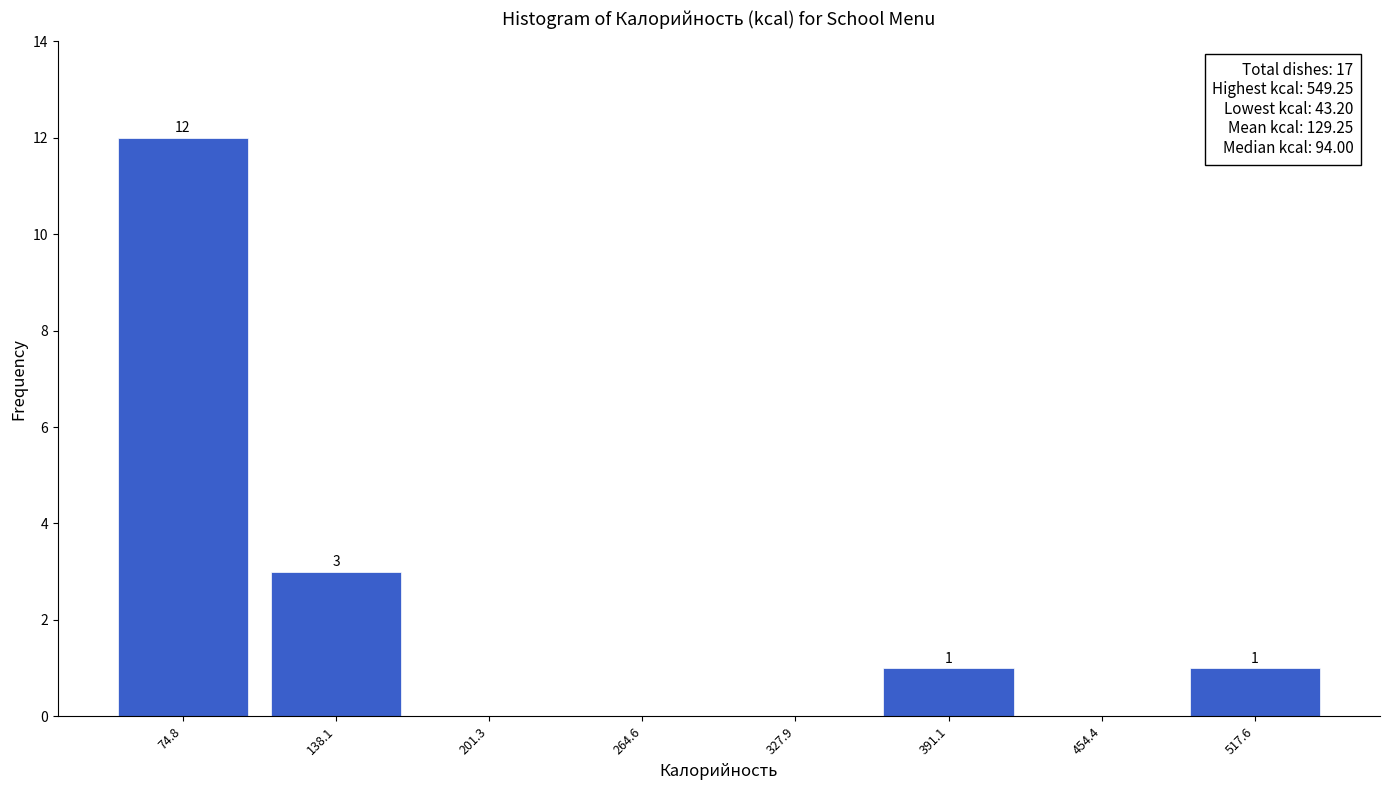

Over which range of the x-axis is the bar tallest?

40 to 110